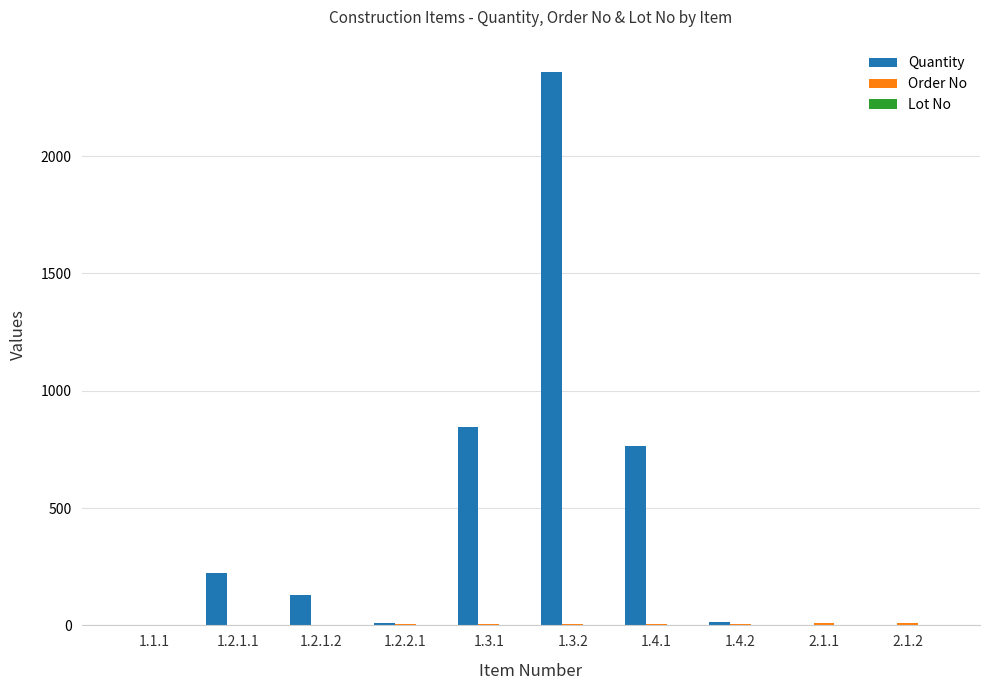

What is the sum of all Quantity values?

4353.8